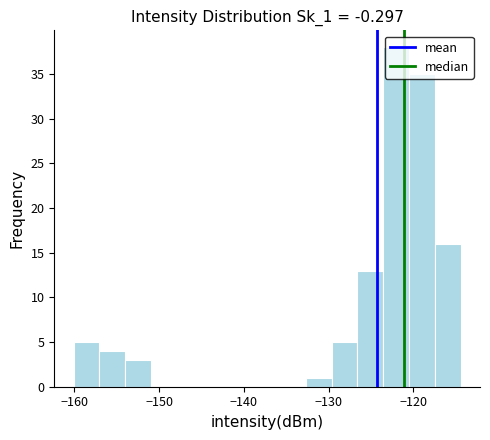

Around what value on the x-axis is the tallest bar? Give the approximate position of its centre, as read against the axis.

-122